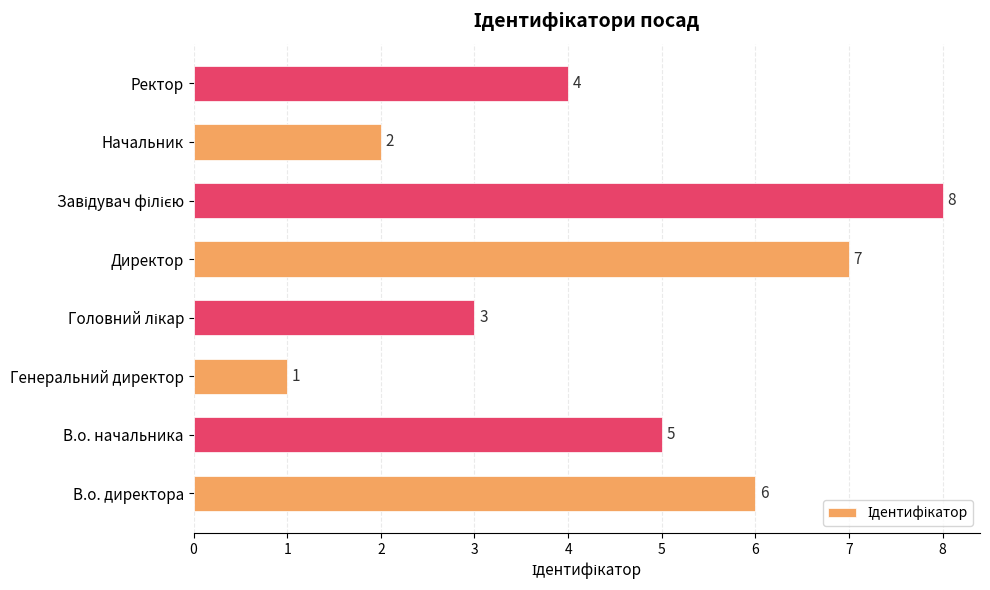

The value at Начальник is 2. True or false?

True